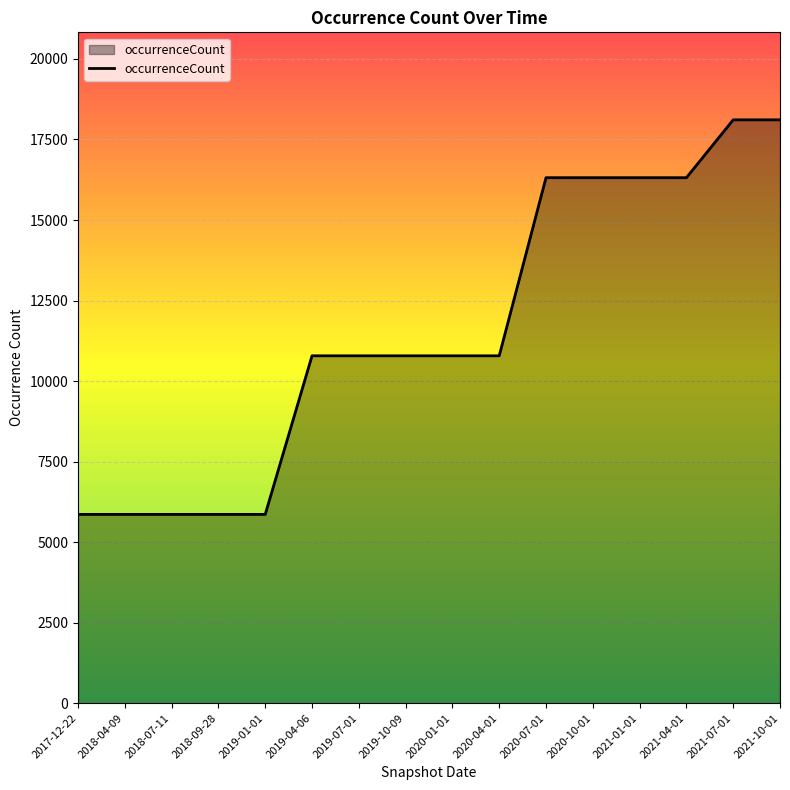

True or false: the data shows 16314 at 2021-04-01.

True